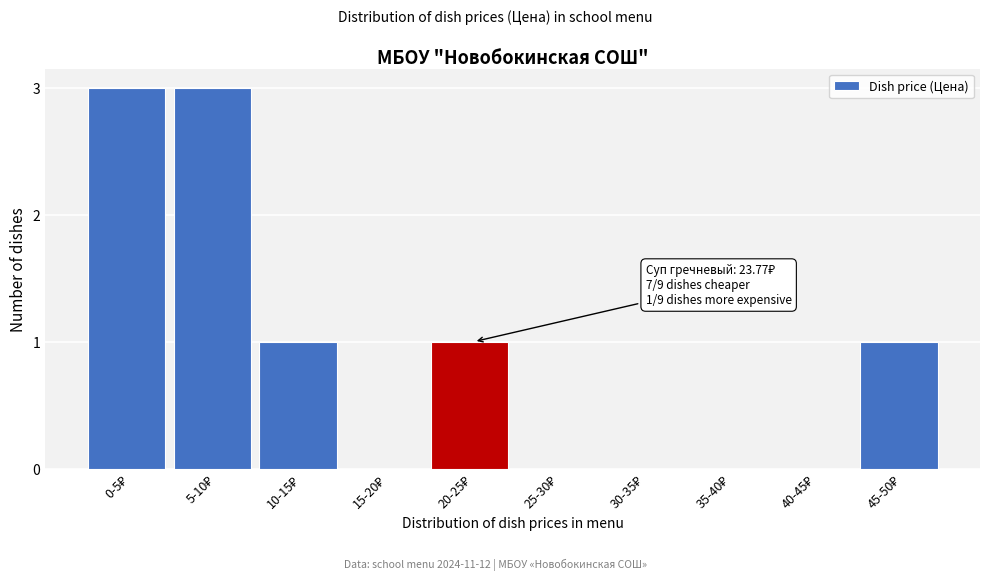

What is the sum of all values?

9